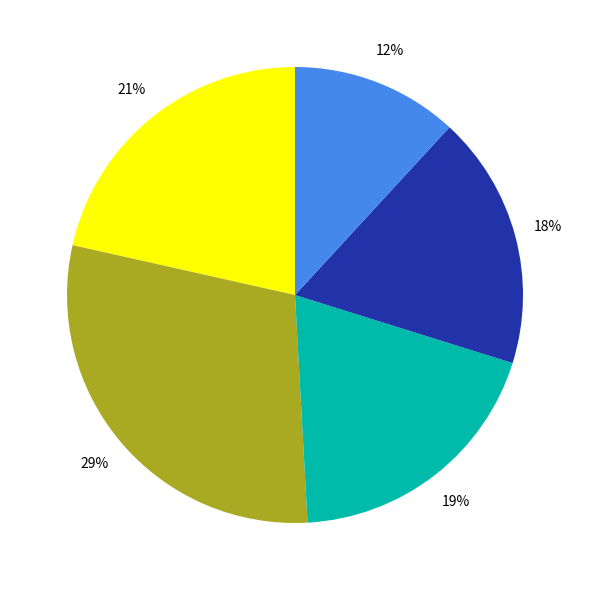

Does any single category account for the majority?

No